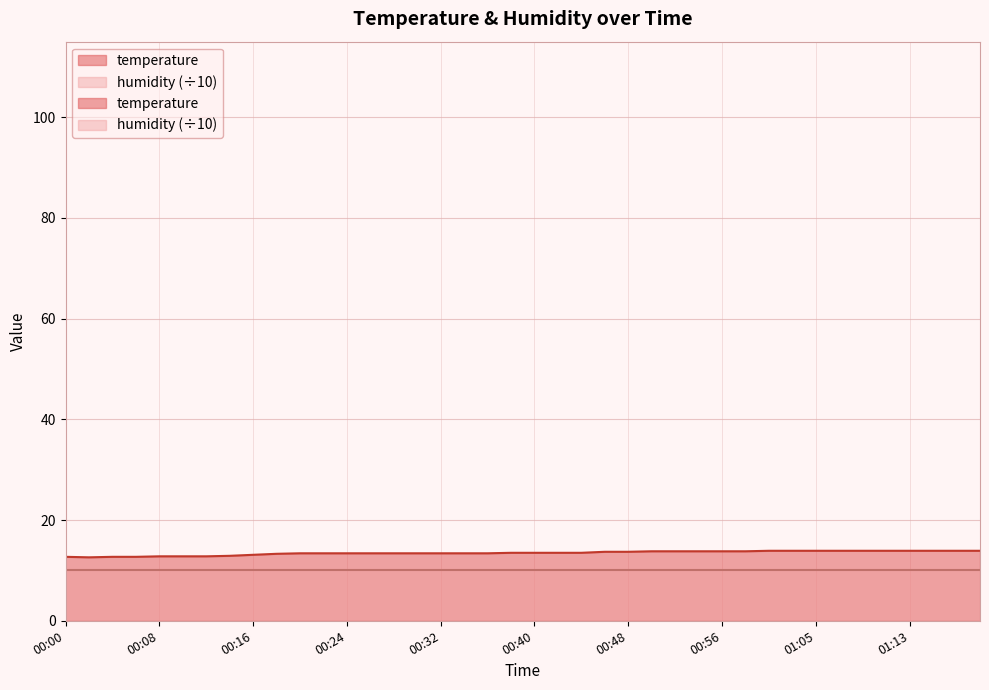

The chart shows a value of 13.4 at 00:24. True or false?

True